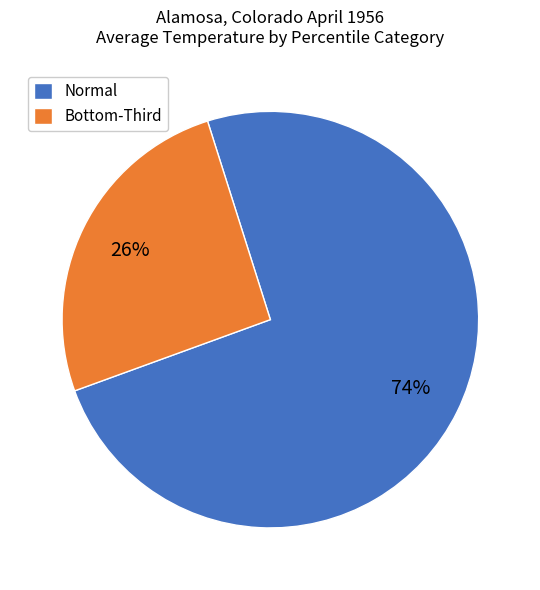

Rank the categories by value from lowest to highest.

Bottom-Third, Normal